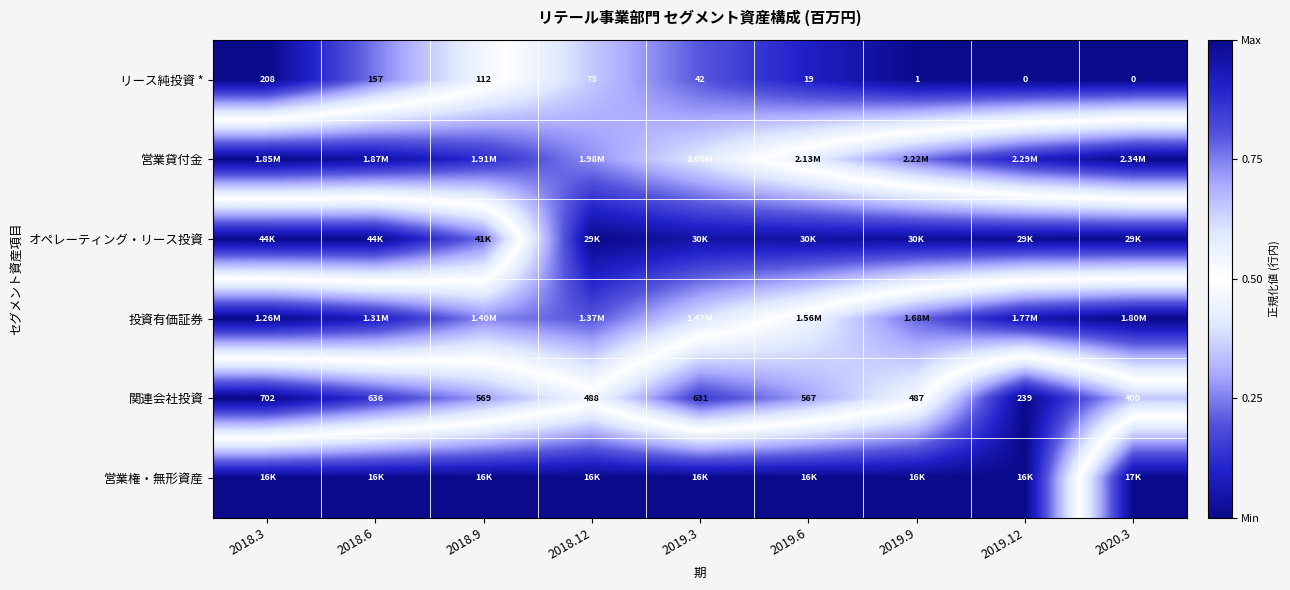

Rank the categories by 営業貸付金 value from lowest to highest.

2018.3, 2018.6, 2018.9, 2018.12, 2019.3, 2019.6, 2019.9, 2019.12, 2020.3